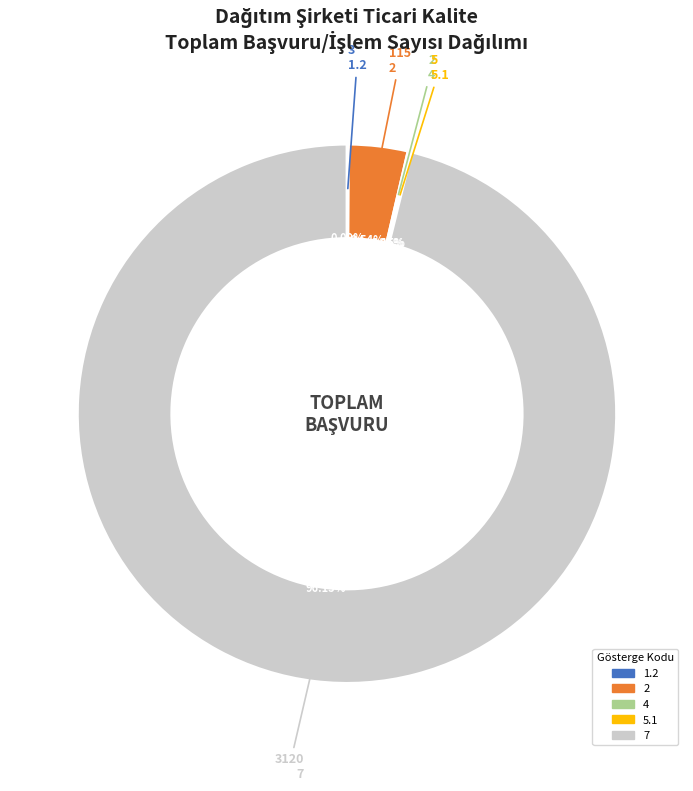

Does any single category account for the majority?

Yes